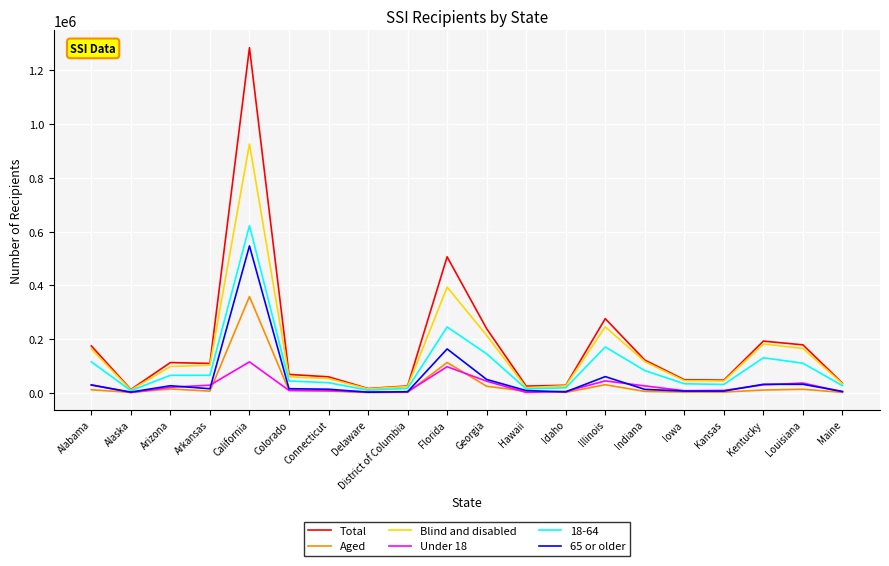

Does the chart display data point markers on the line(s)?

No